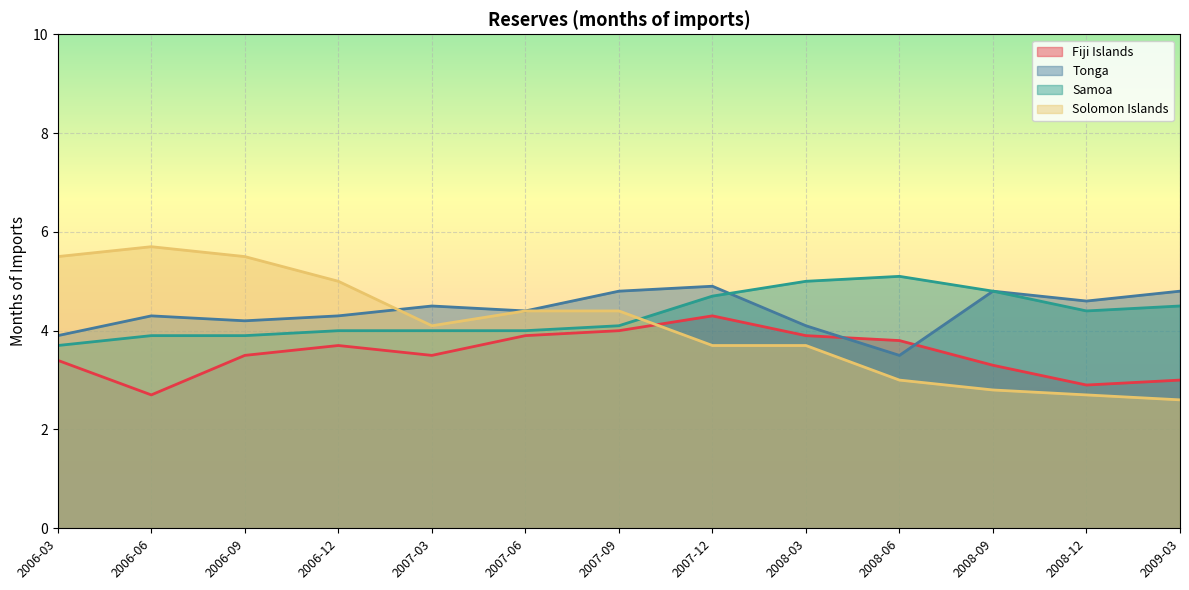

What is the difference between the maximum and minimum values in the Solomon Islands series?

3.1